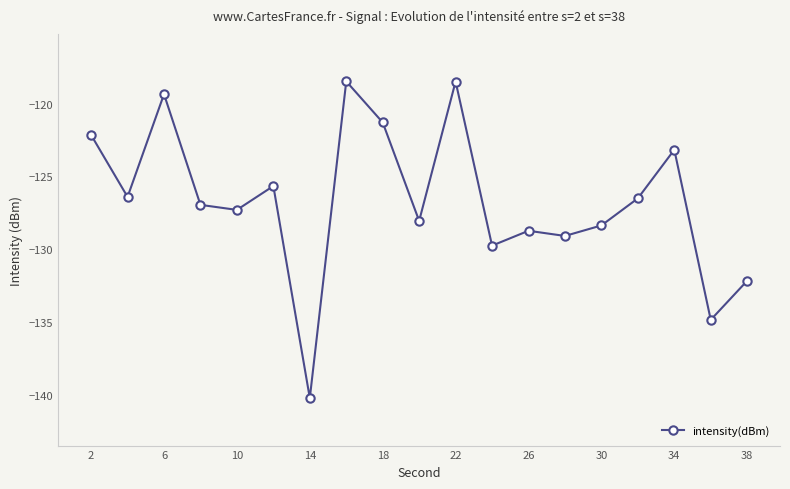

True or false: the data has more than 2 interior local peaks.

True